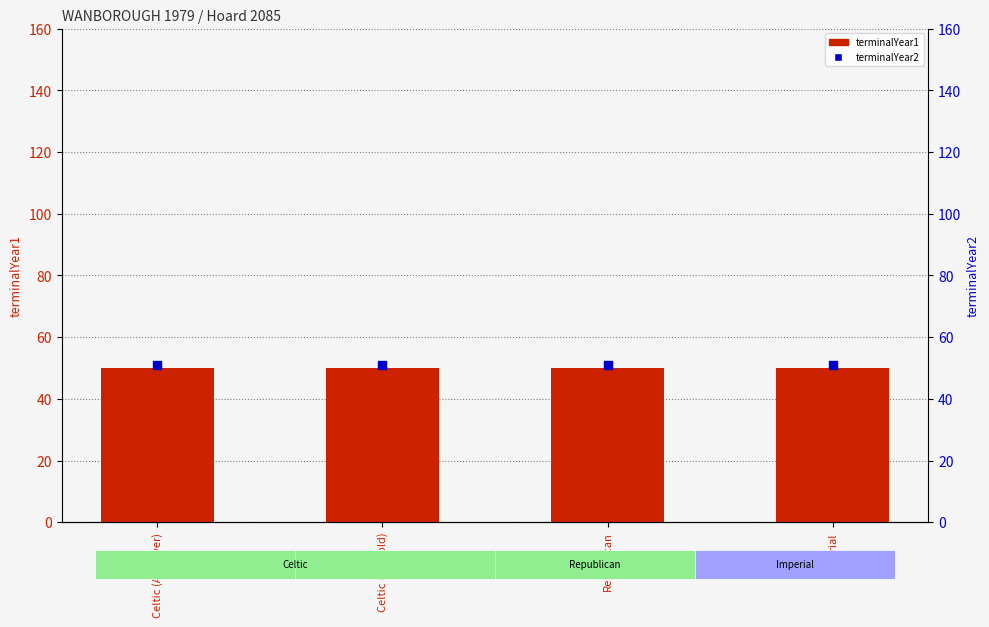

Which series reaches the minimum Y coordinate?

terminalYear1